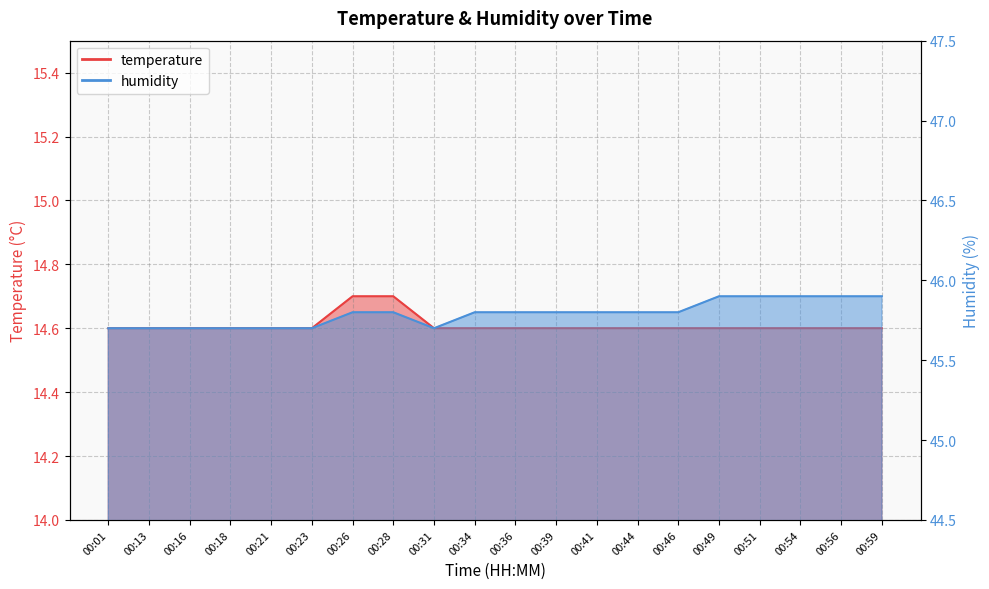

Rank the series by their maximum value, from highest to lowest.

humidity, temperature